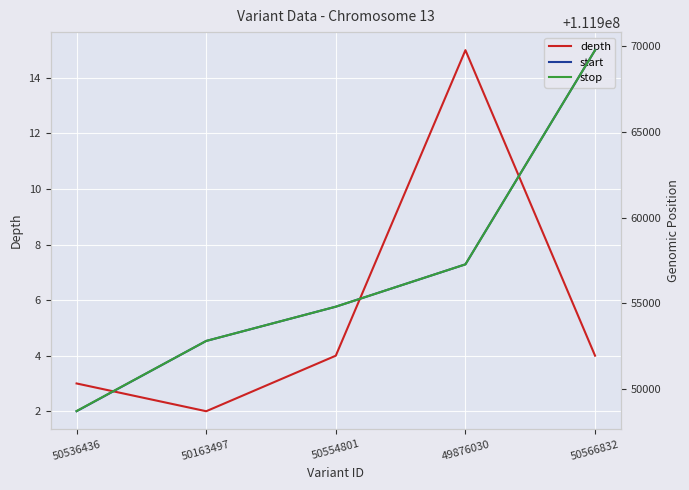

True or false: depth and stop cross at least once.

False